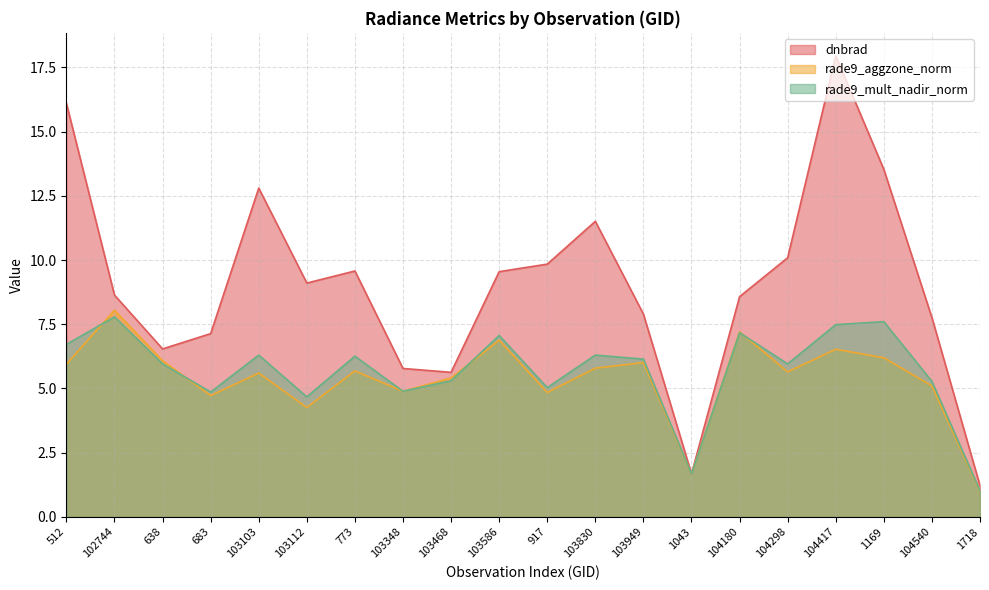

At which label does dnbrad reach its peak?

104417